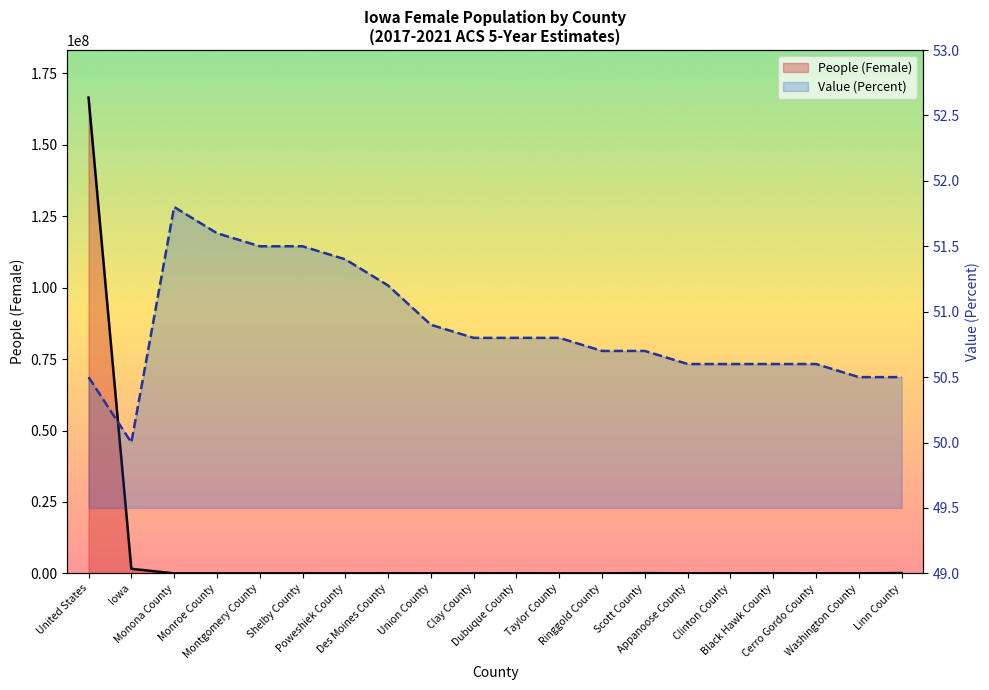

Between Iowa and Ringgold County, which series saw the biggest shift?

People (Female)